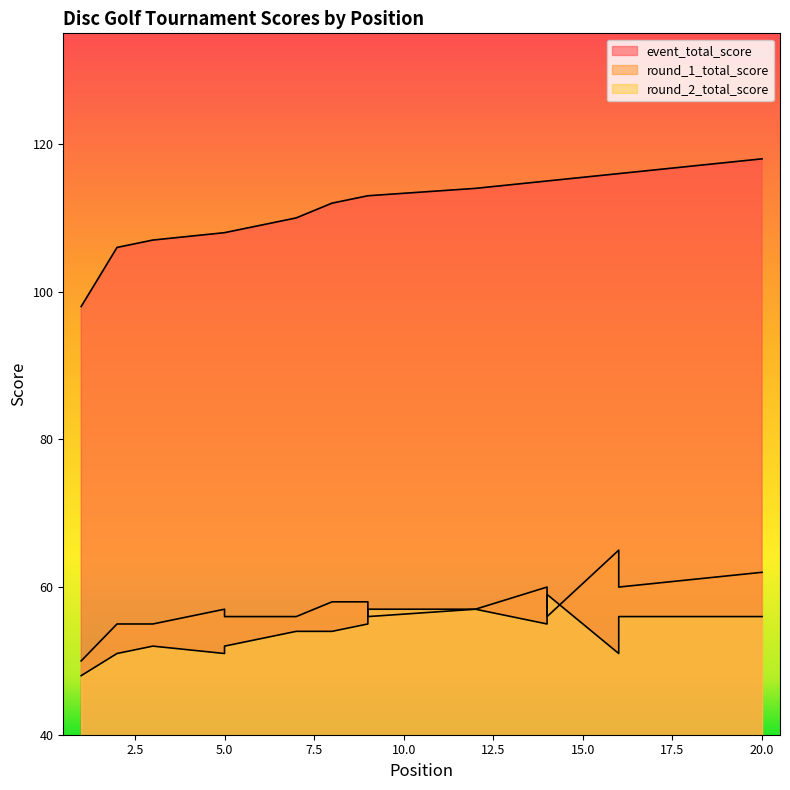

What is the value of the event_total_score point at the 19th from the left?

117